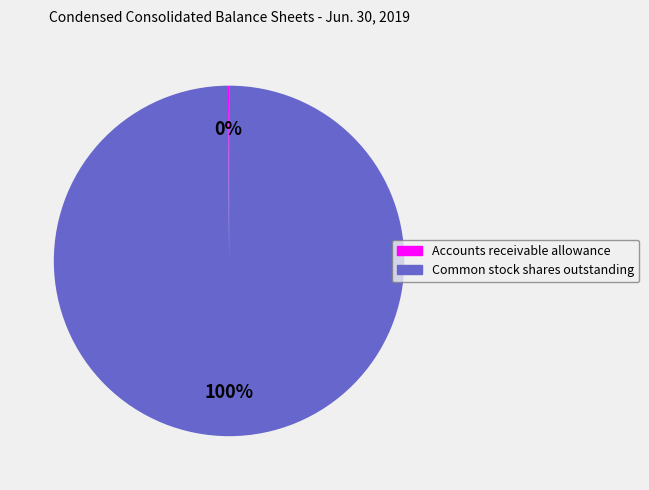

What percentage is the Common stock shares outstanding slice, to the nearest percent?

100%